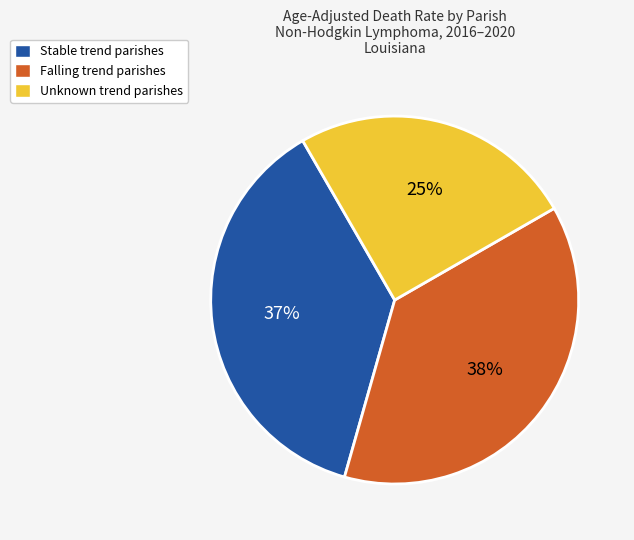

Is the sum of Unknown trend parishes and Stable trend parishes greater than half?

Yes